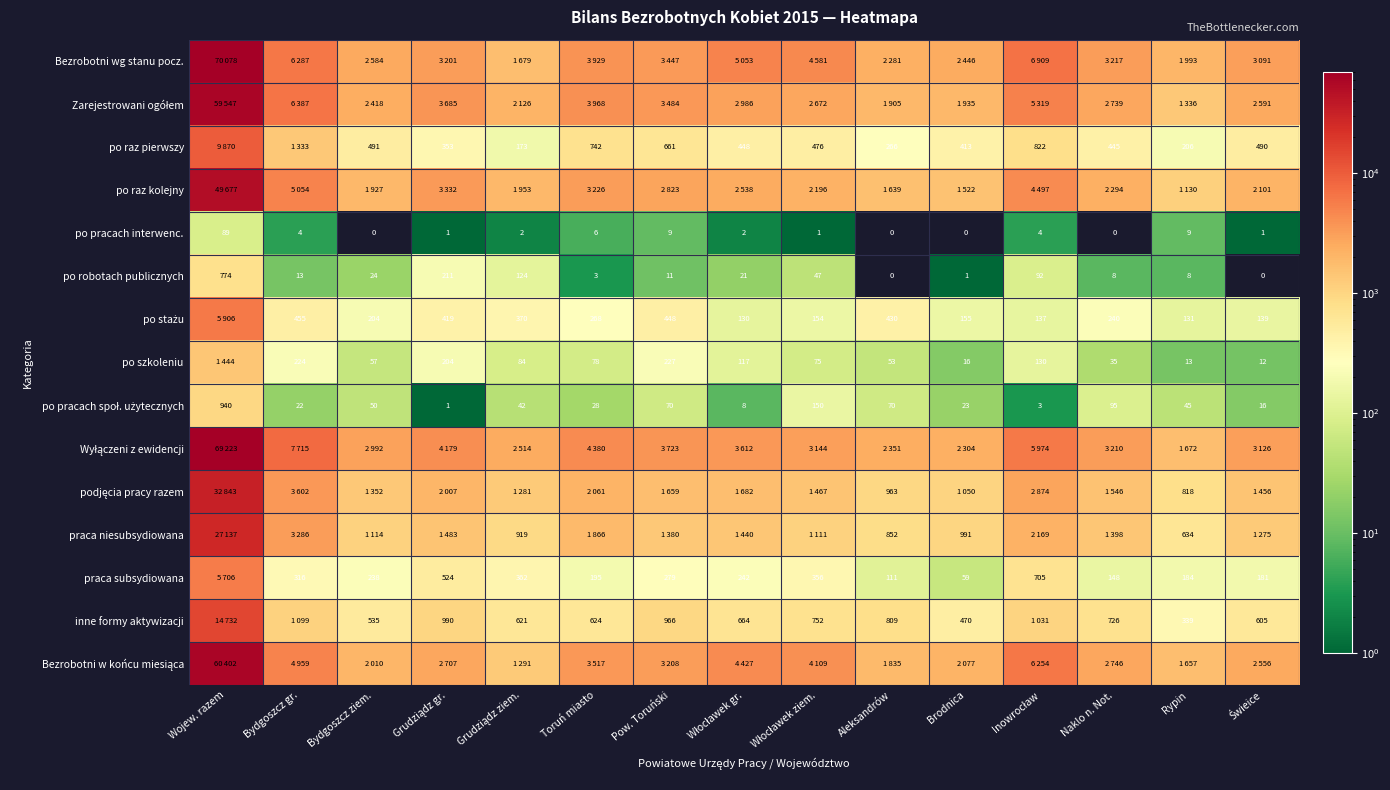

What is the difference between the highest and lowest values at Bydgoszcz ziem.?

2992